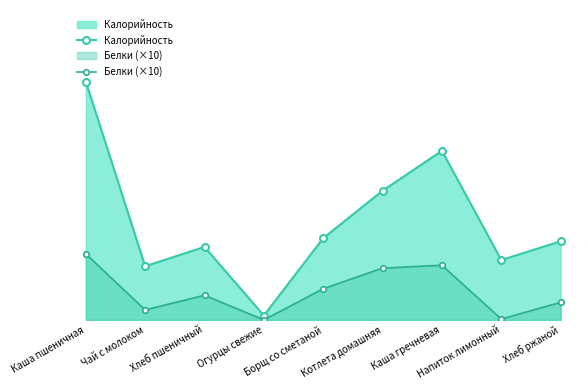

What is the maximum value for Калорийность?

382.0